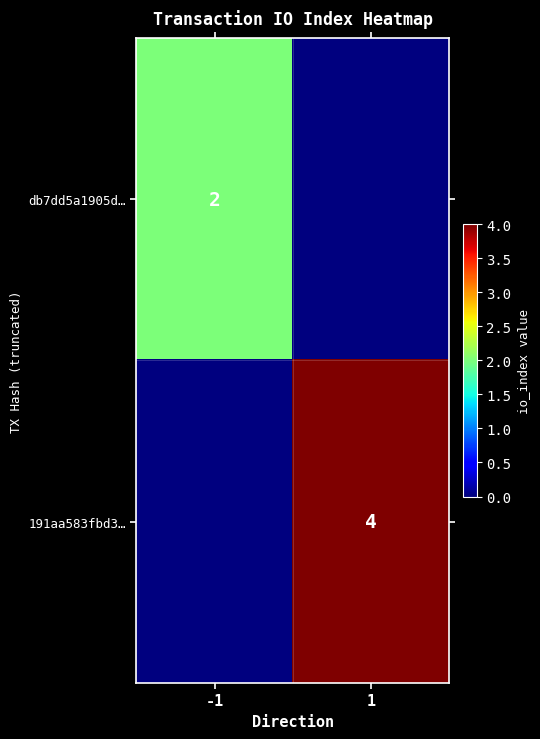

True or false: 191aa583fbd3… has a value of 4 at 1.

True